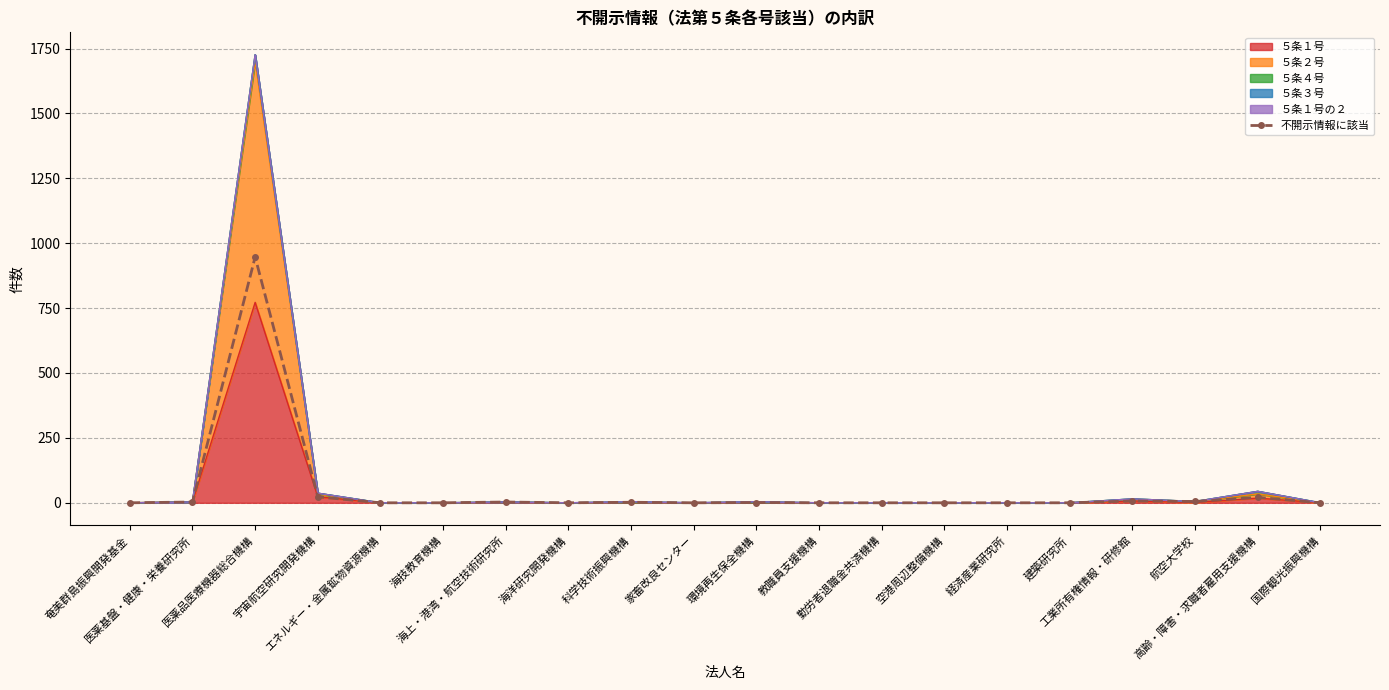

What is the sum of all values?

1012